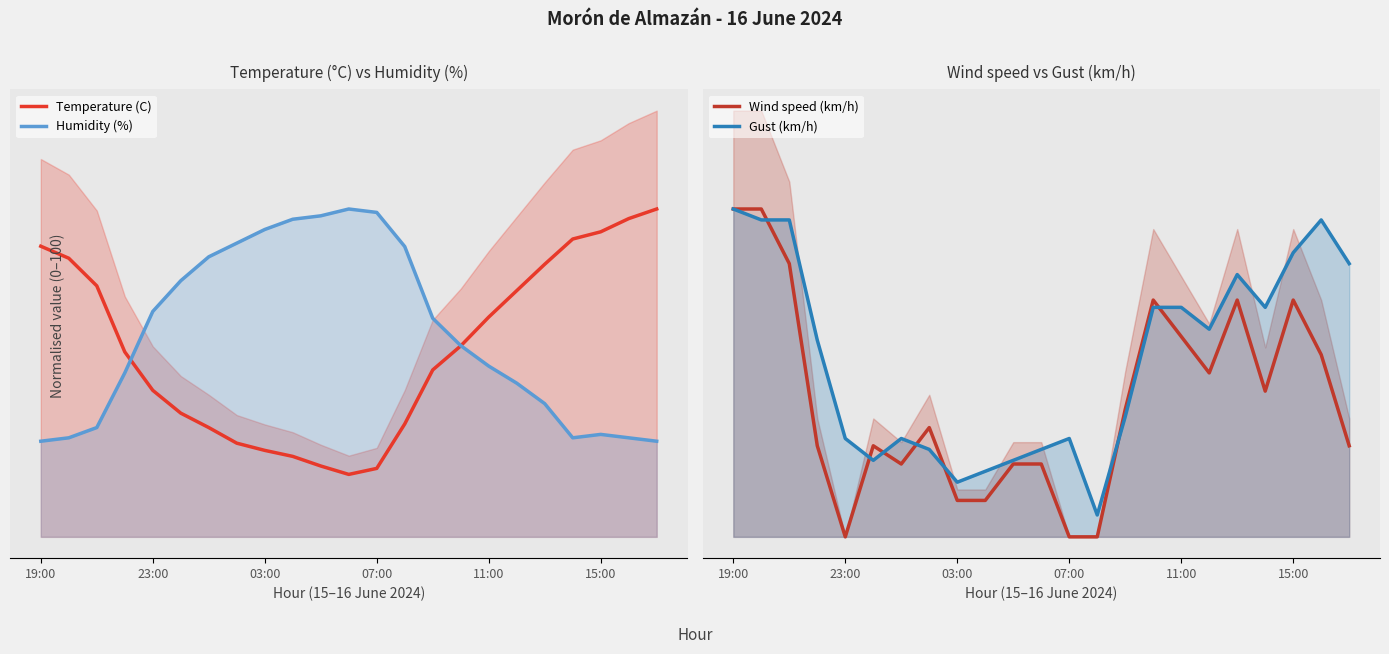

How many interior local peaks does the Gust (km/h) series have?

4